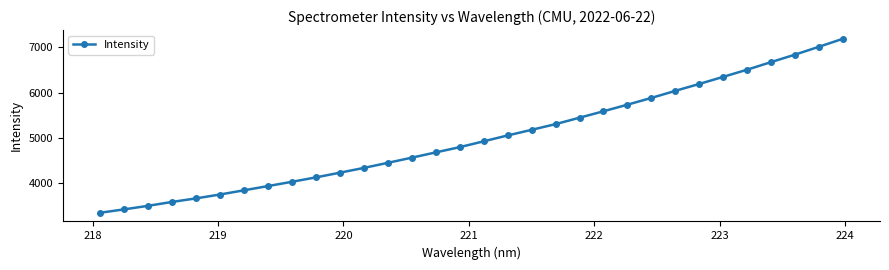

What is the sum of all values?

160316.2